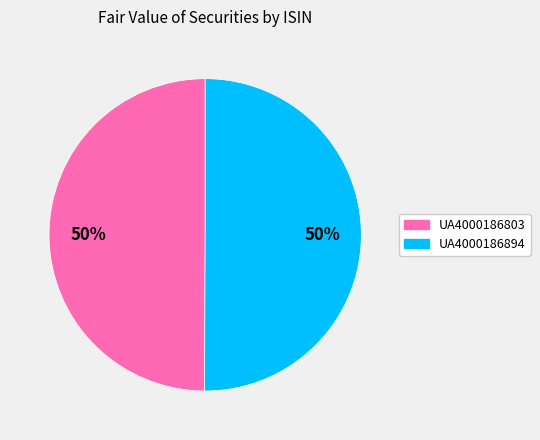

To the nearest percent, what is the average slice percentage?

50%